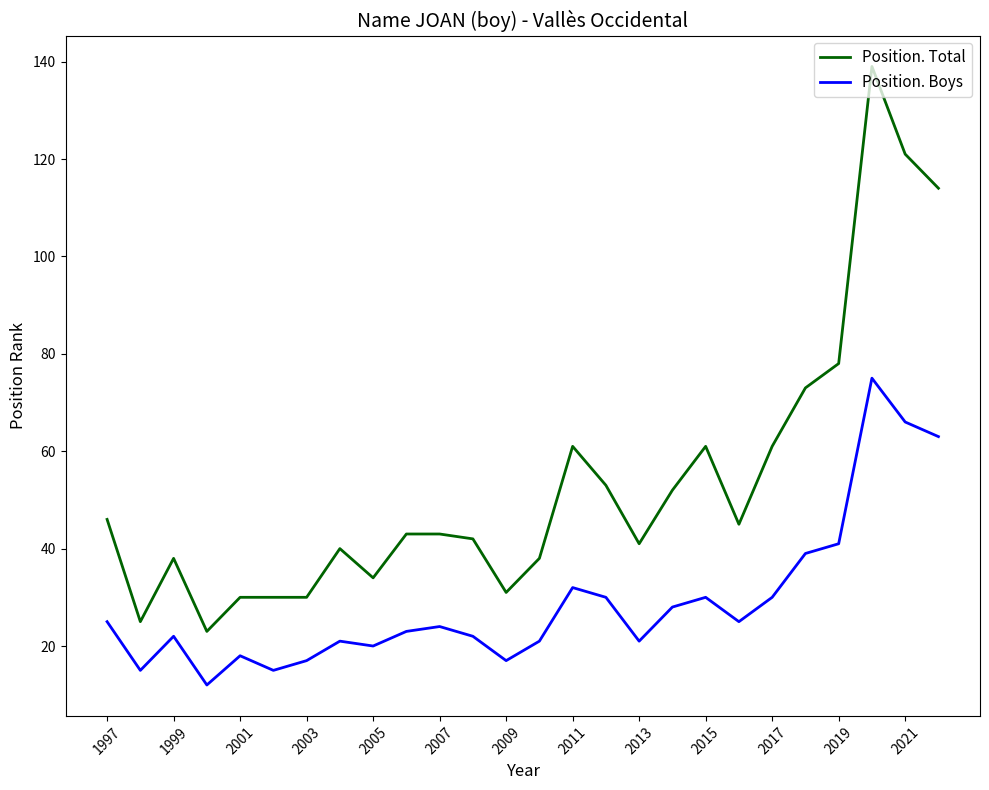

At how many categories does at least one series exceed 131?

1